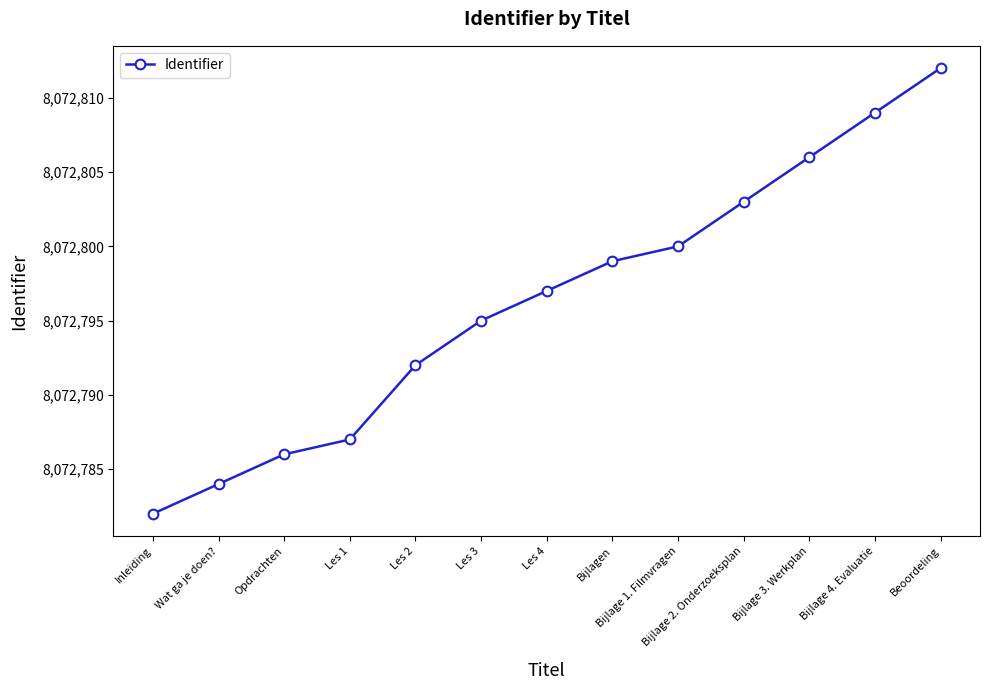

Is this an area chart (filled region under the line)?

No